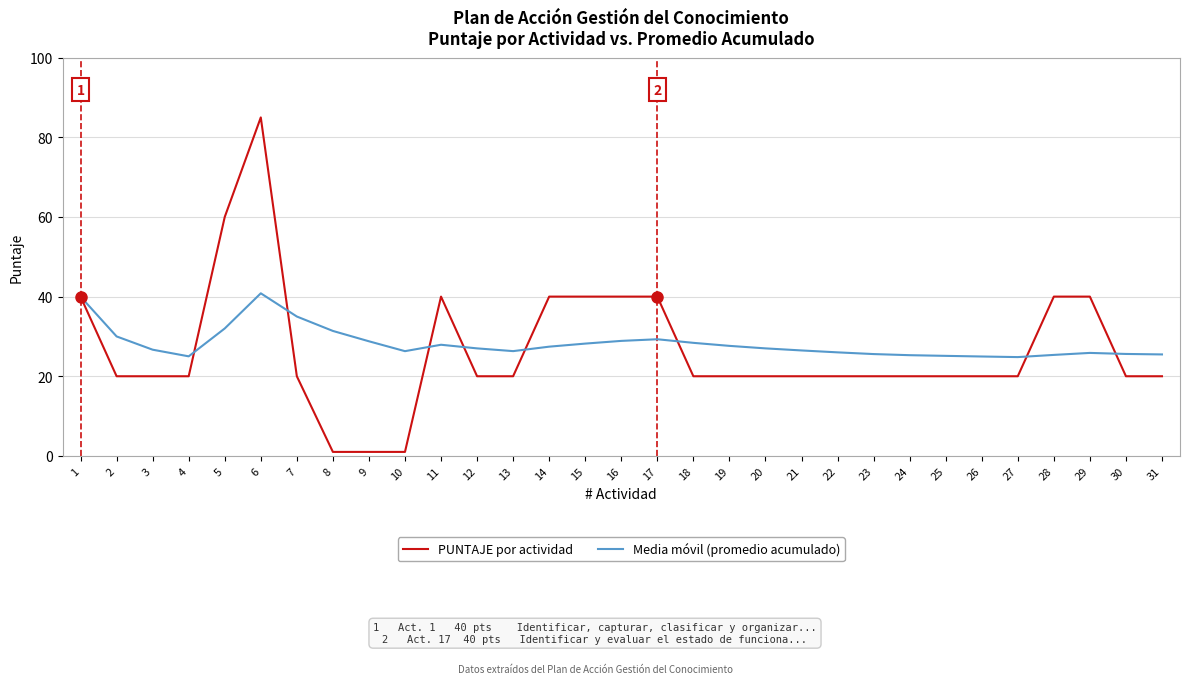

At which label does Media móvil (promedio acumulado) first exceed 27?

1